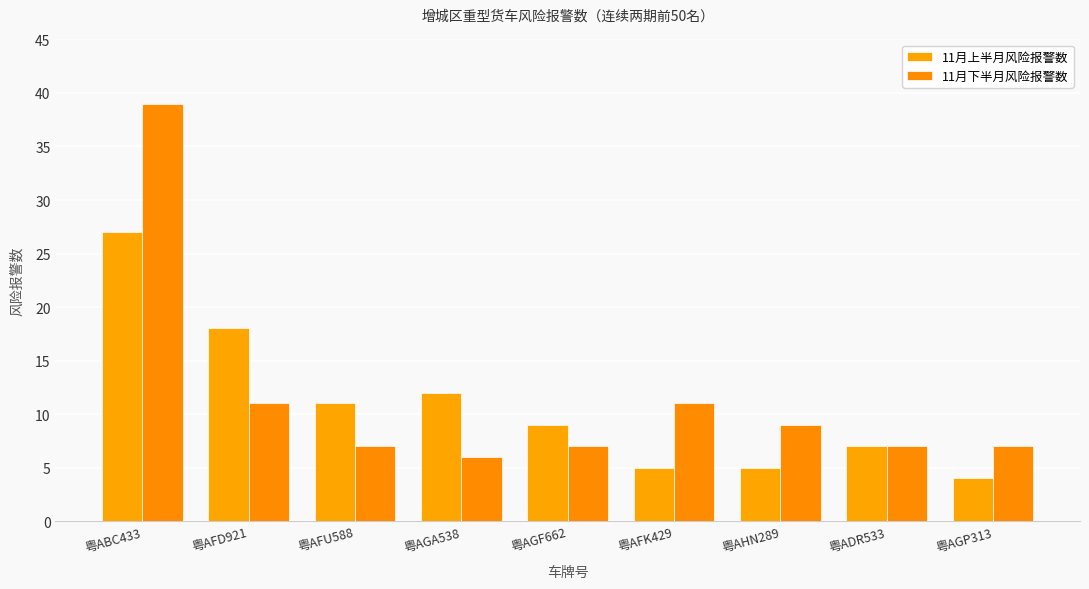

How many bars are there in each group?

2